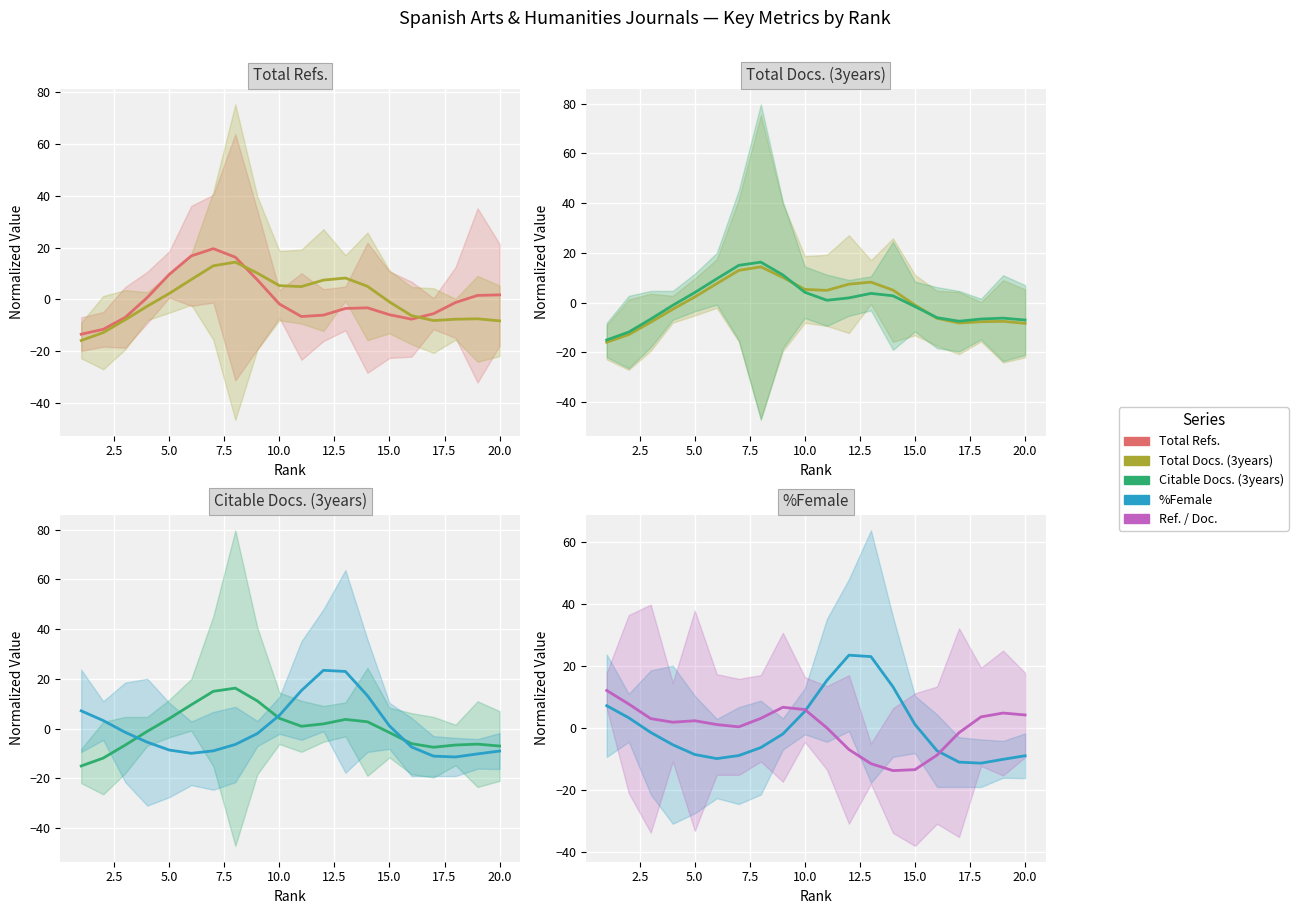

In Total Docs. (3years), how many points are lower than both neighbors (excluding endpoints)?

2